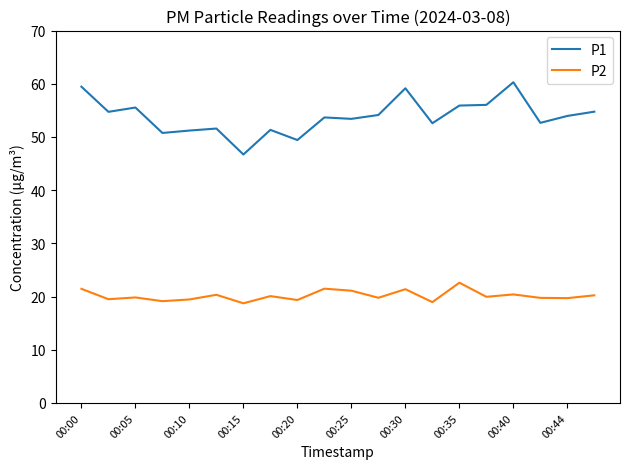

Which series has the largest total across all categories?

P1